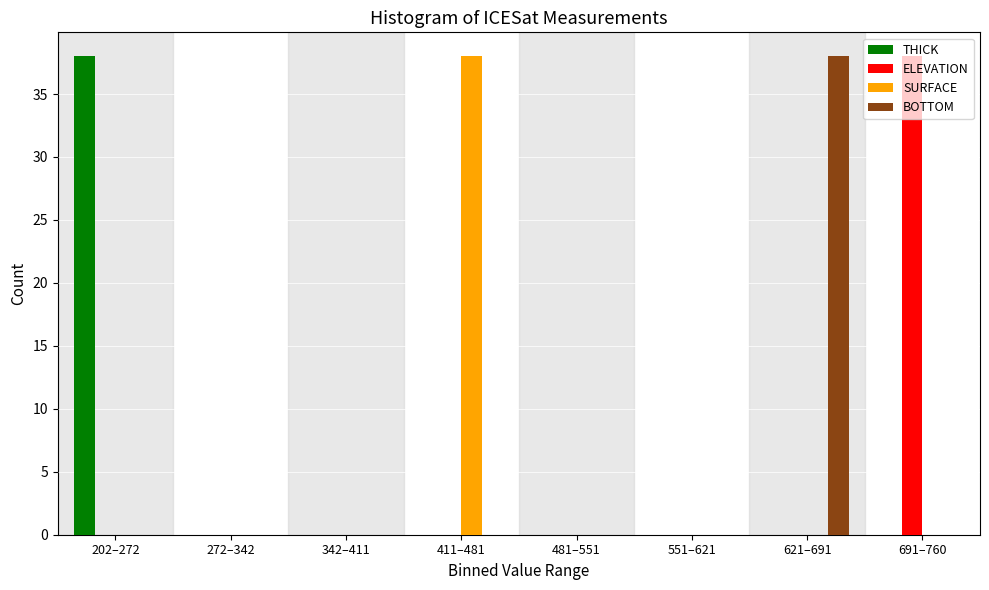

Which series changed the most between 342–411 and 411–481?

SURFACE